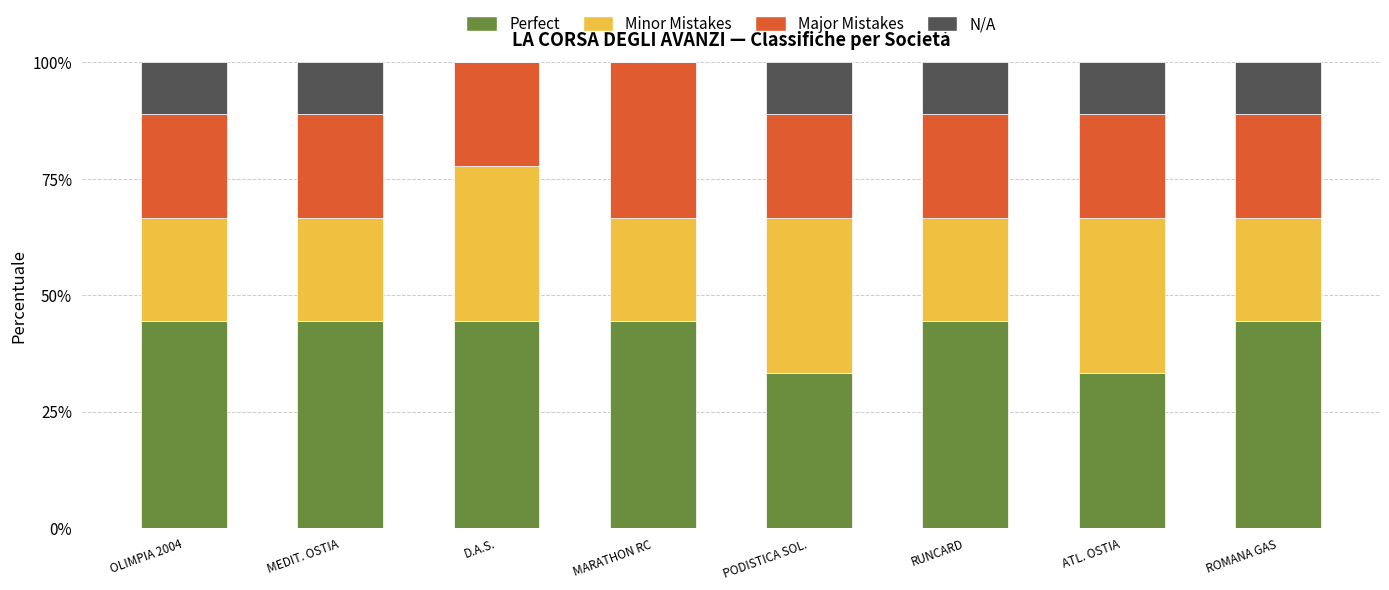

What is the total value across all series at MARATHON RC?

100.0